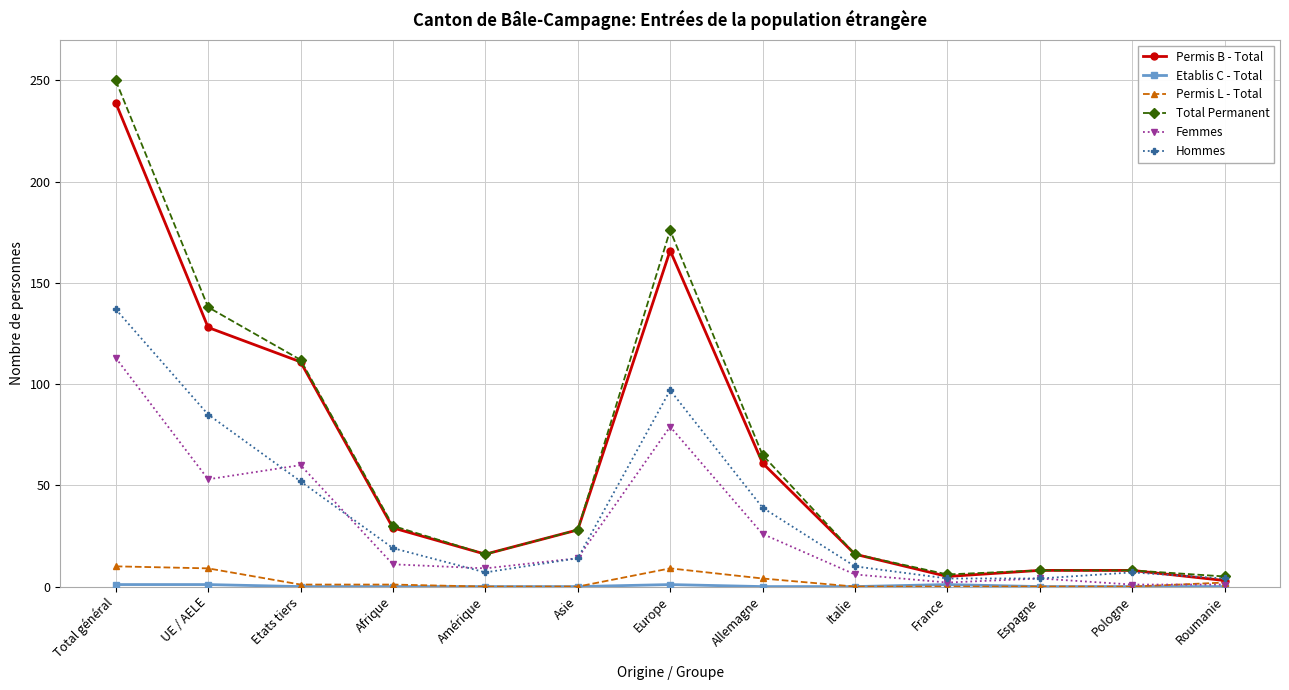

Is this an area chart (filled region under the line)?

No